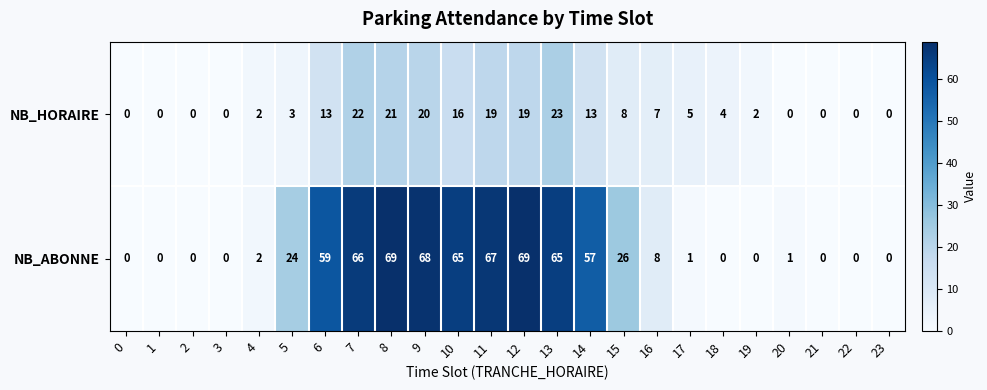

The NB_HORAIRE series shows 19 at 11. True or false?

True